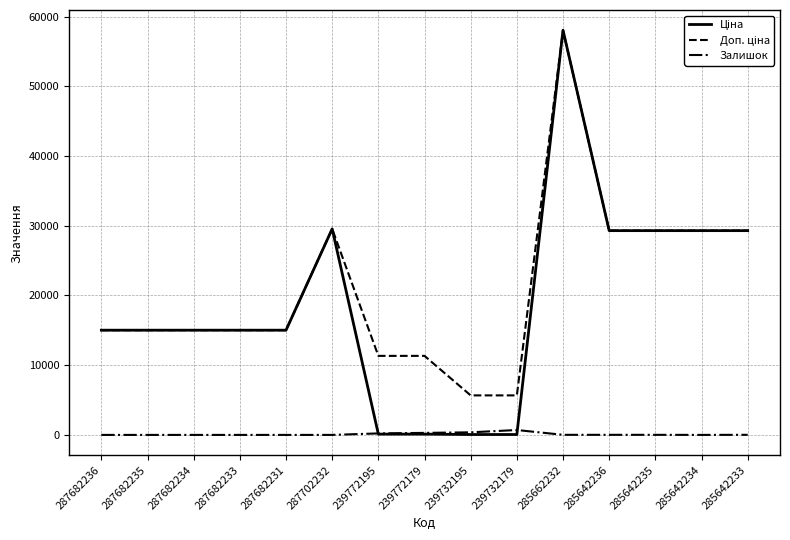

The value of Залишок at 287682236 is 0.0. True or false?

True